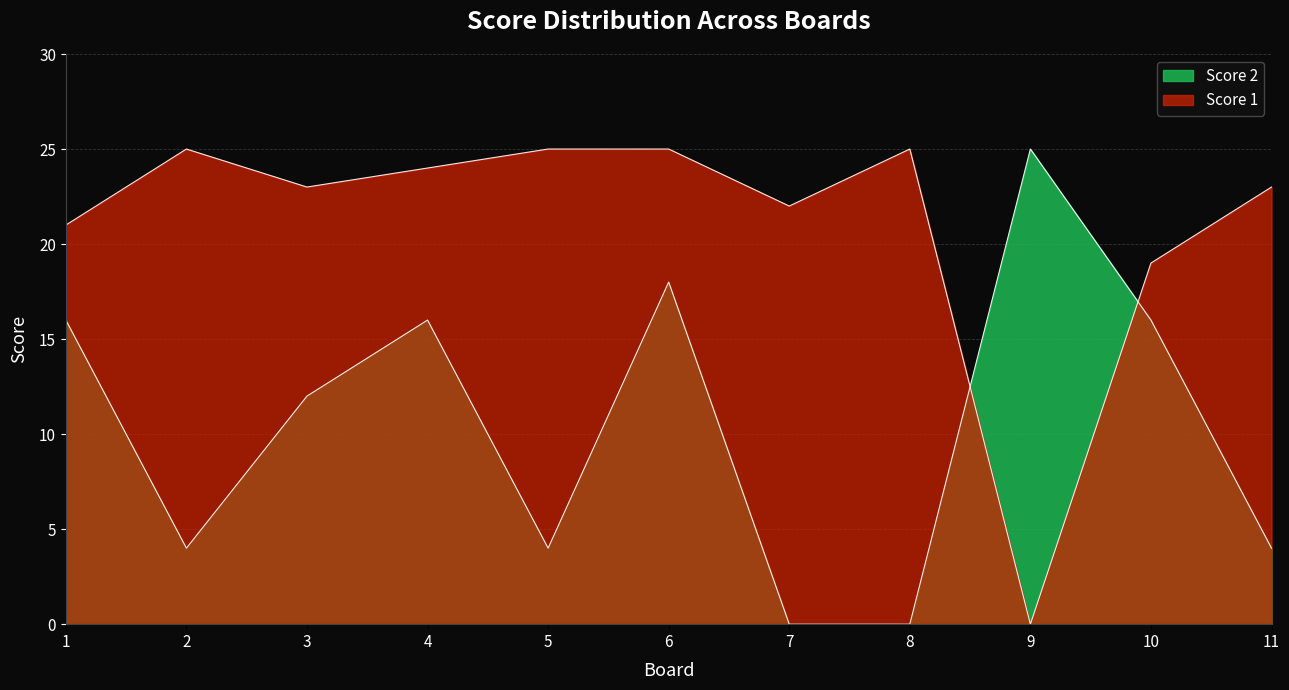

What are all the series names shown in the legend?

Score 1, Score 2